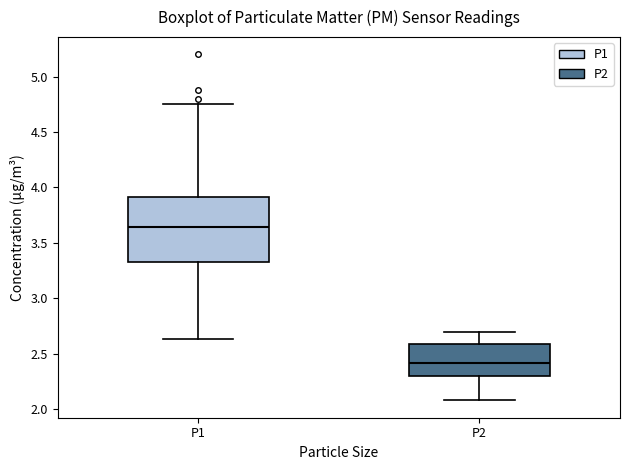

Reading left to right, transcribe this box plot: for each box, give where its median line is, the range the box spans, and where its two whiskers end, as read against the y-axis. The values are not printed on the chart, so give them approximately, as read against the axis.

P1: median 3.65, box 3.35 to 3.90, whiskers 2.65 to 4.75
P2: median 2.40, box 2.30 to 2.60, whiskers 2.10 to 2.70